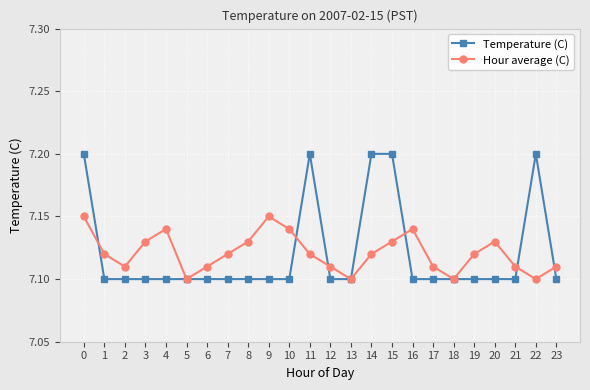

Count the Hour average (C) values in the range 7 to 8.

24